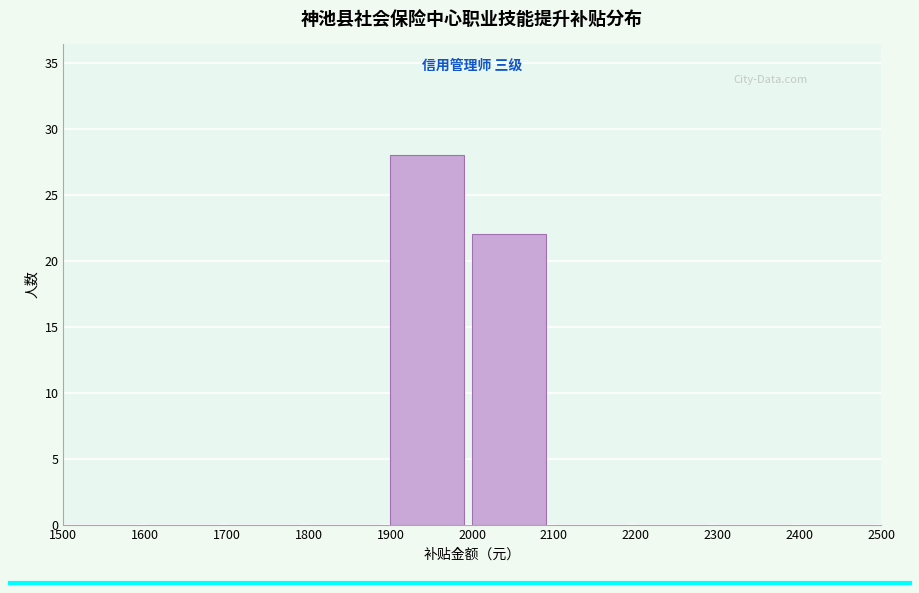

What is the height of the bar covering 1900 to 2000 on the x-axis? The values are not printed on the chart, so give them approximately, as read against the axis.

28